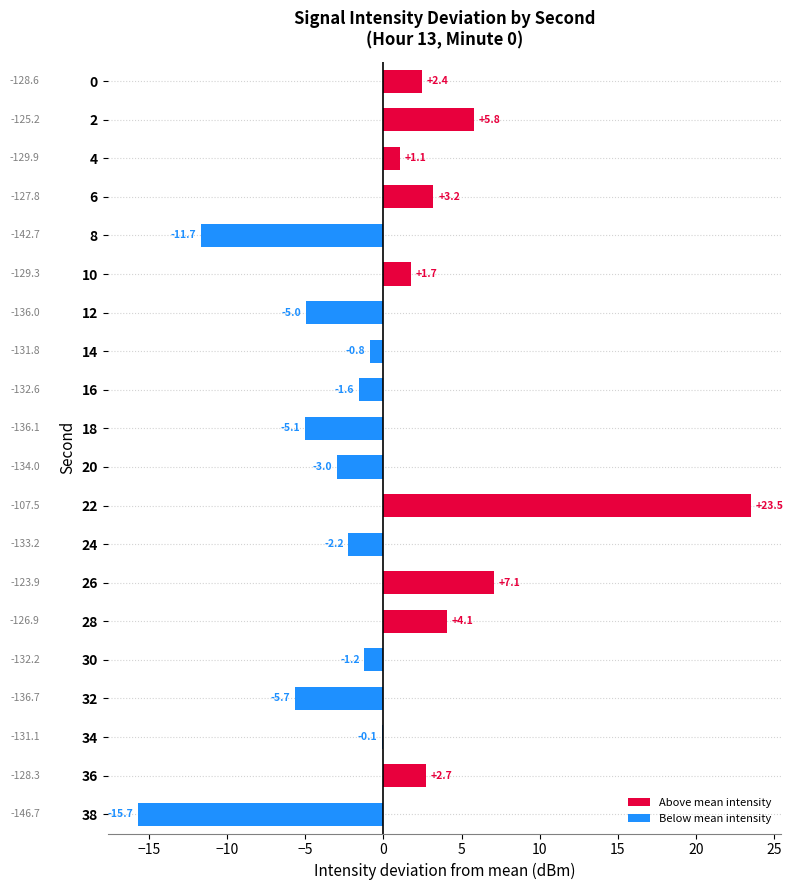

Where is the data nearest to the value 3?

6